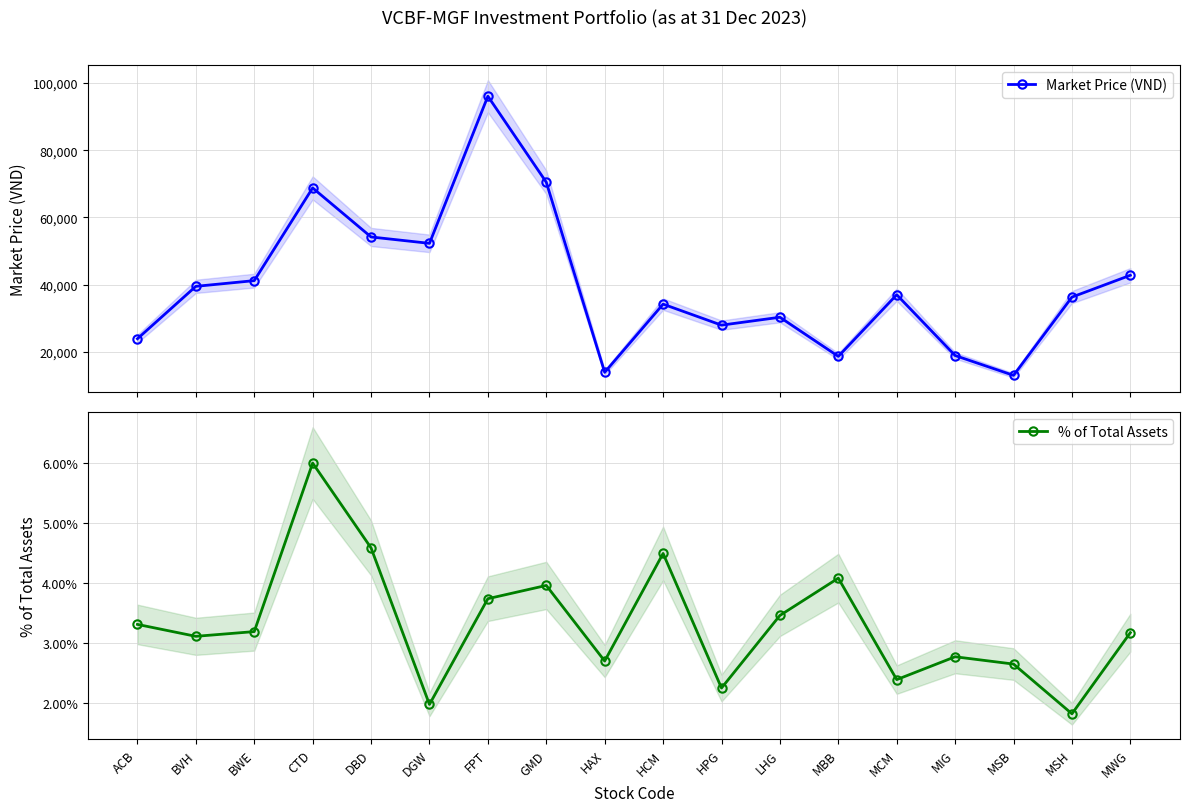

How many series are shown in this chart?

2